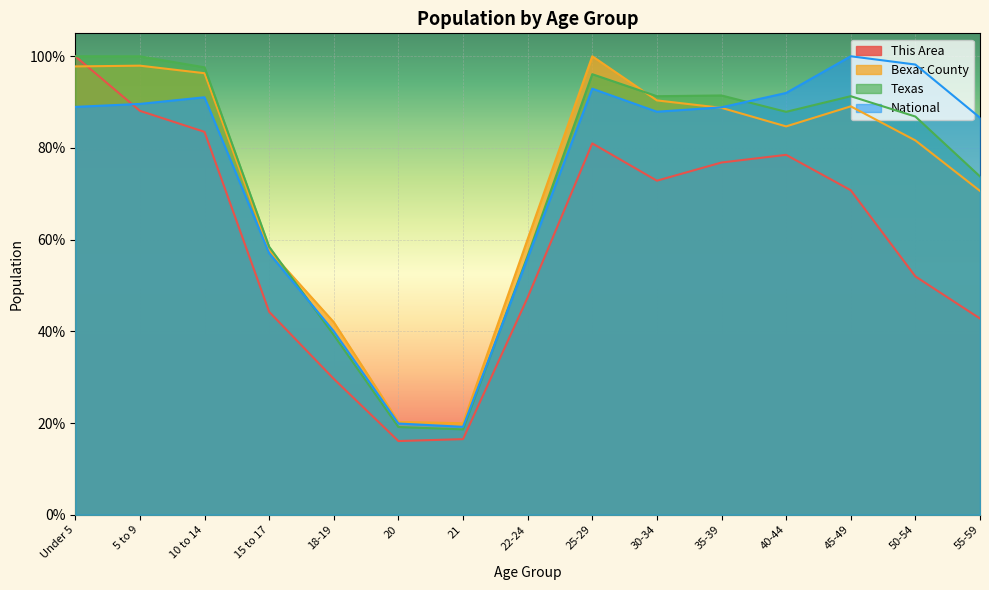

What is the difference between the This Area values at 35-39 and 10 to 14?

0.1